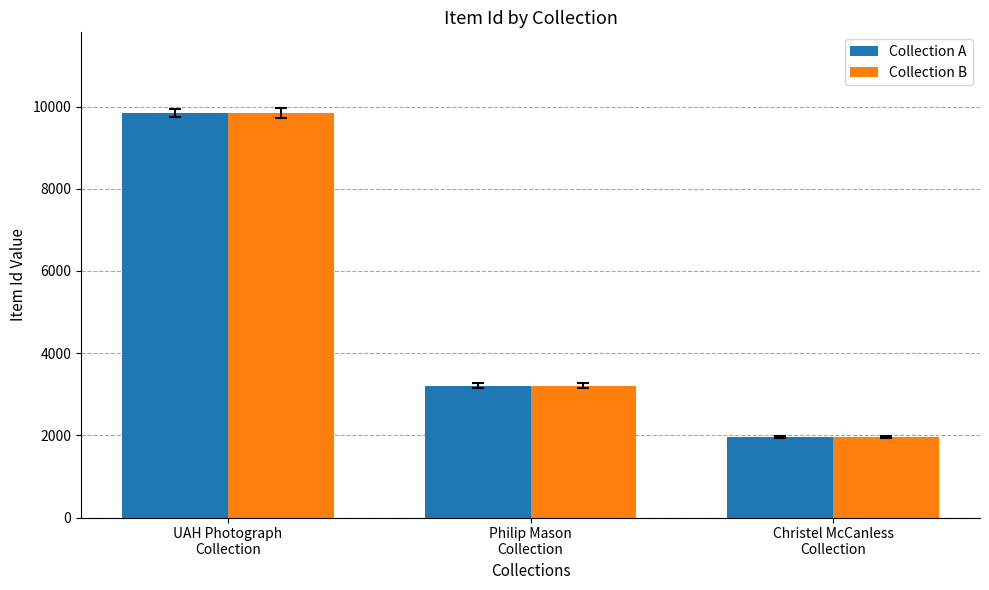

Reading left to right, extract all data points from this chart.

Collection A: 9838	3212	1962
Collection B: 9838	3212	1962